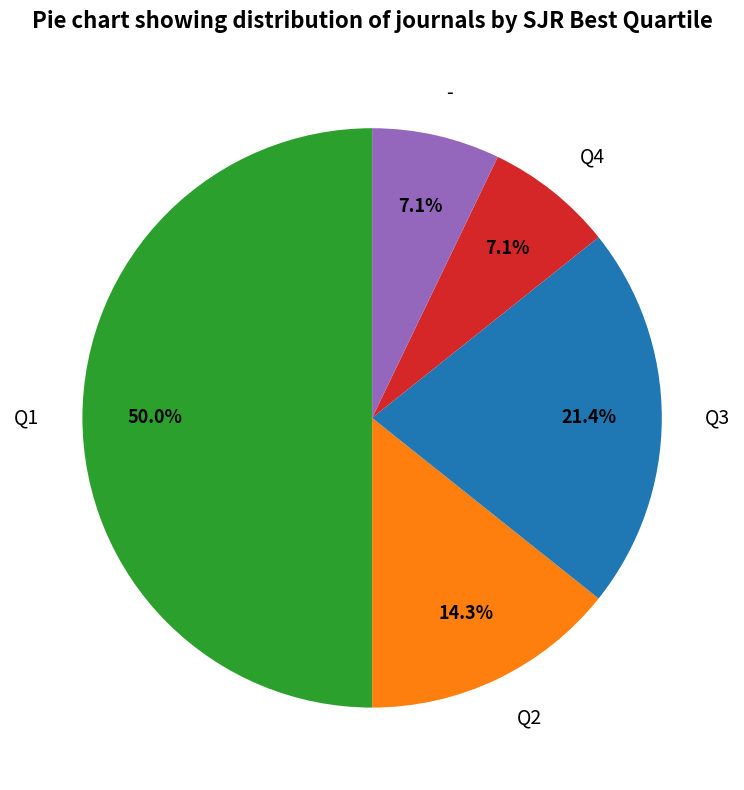

Does - represent more than half of the total?

No